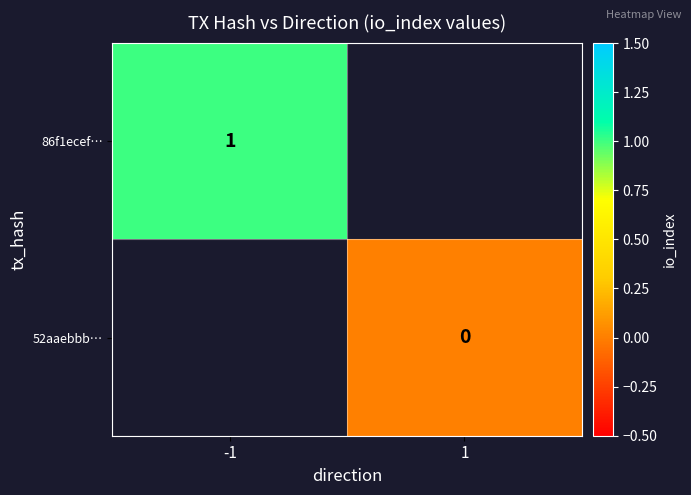

Is it true that 86f1ecef… equals 1 at -1?

True